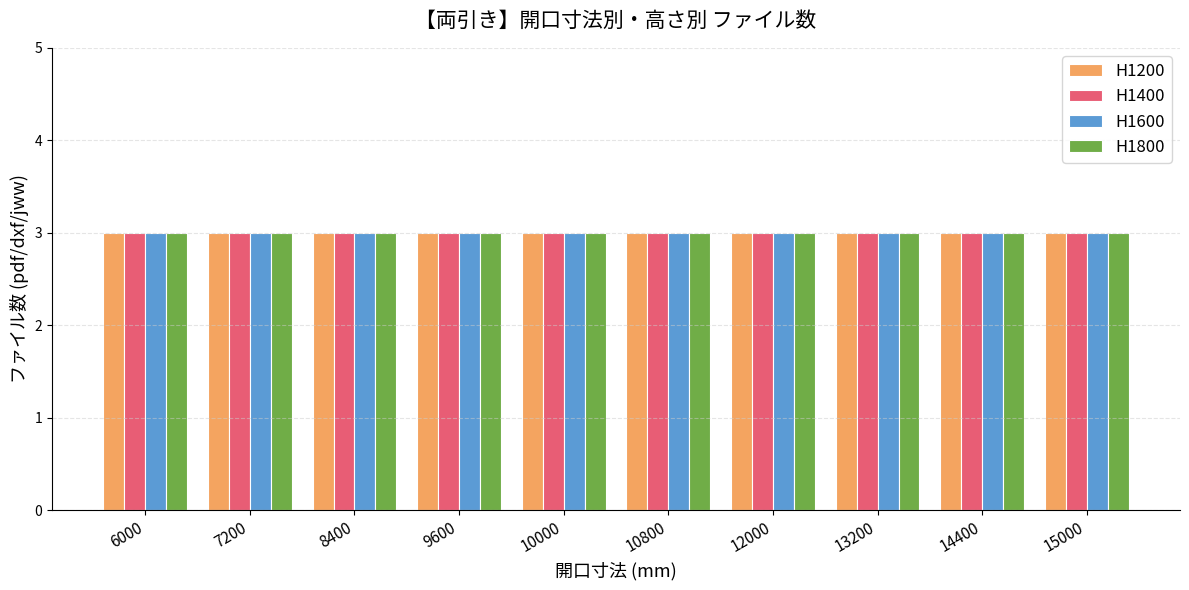

Rank the series at 7200 from highest to lowest value.

H1200, H1400, H1600, H1800